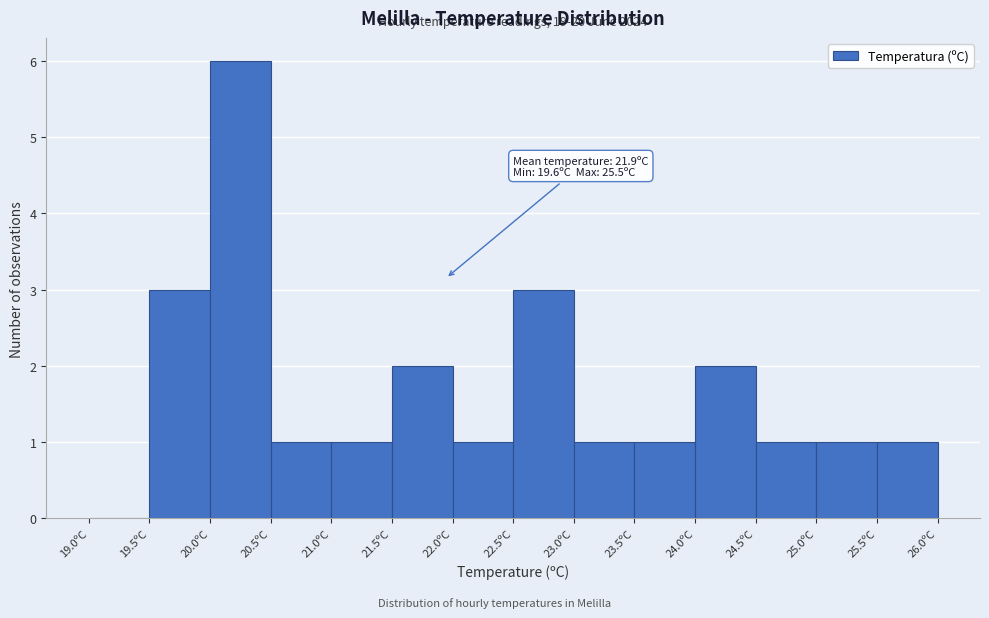

Which range on the x-axis has the tallest bar?

20.0 to 20.5